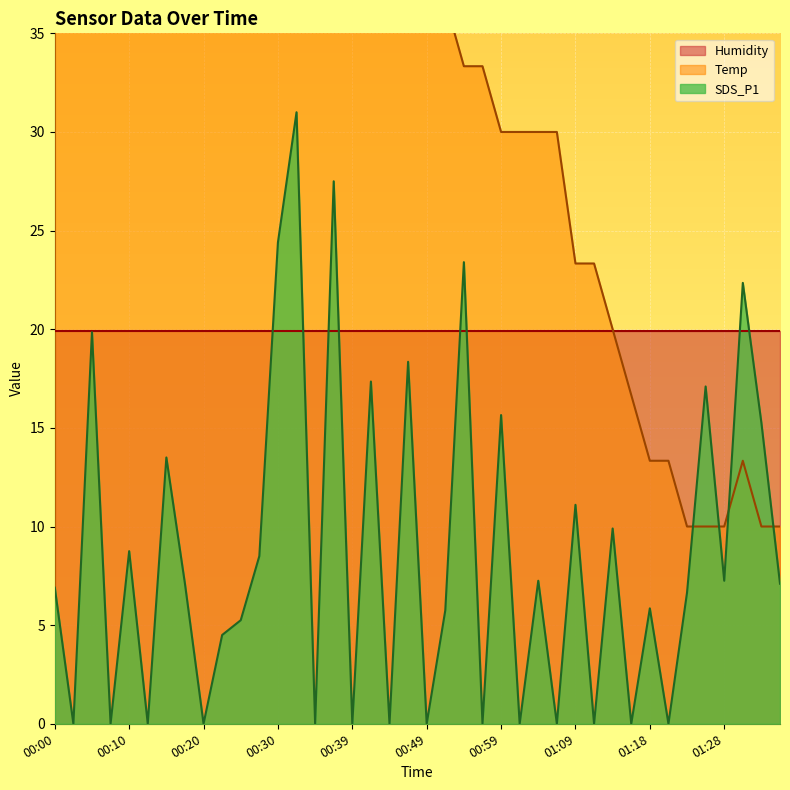

Which series has the largest total across all categories?

Temp